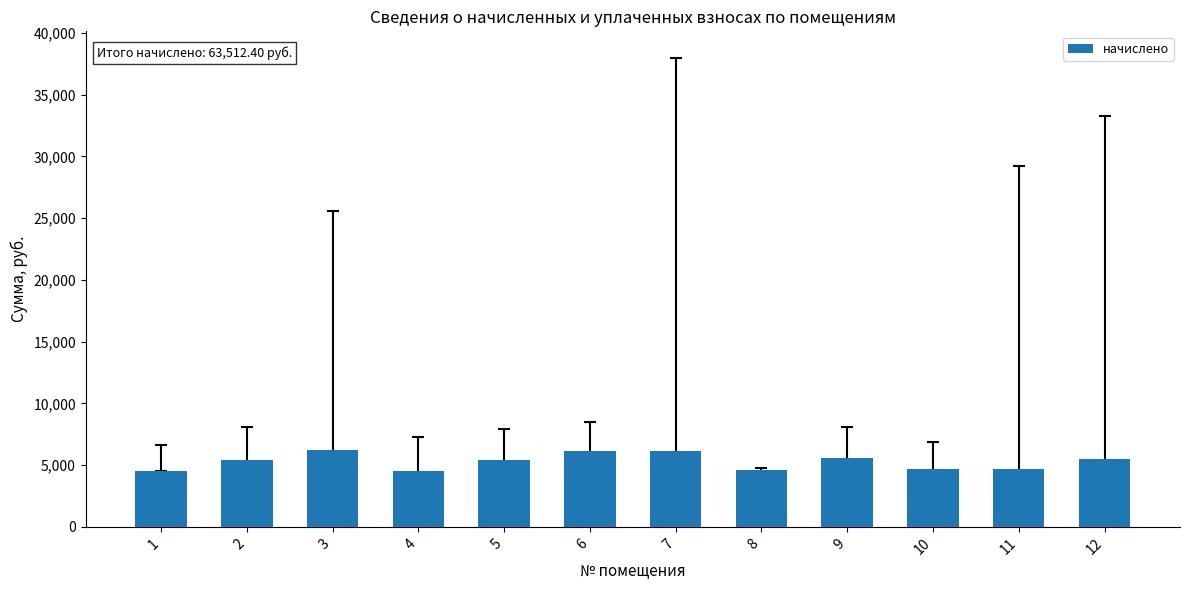

What is the smallest value displayed?

4531.4